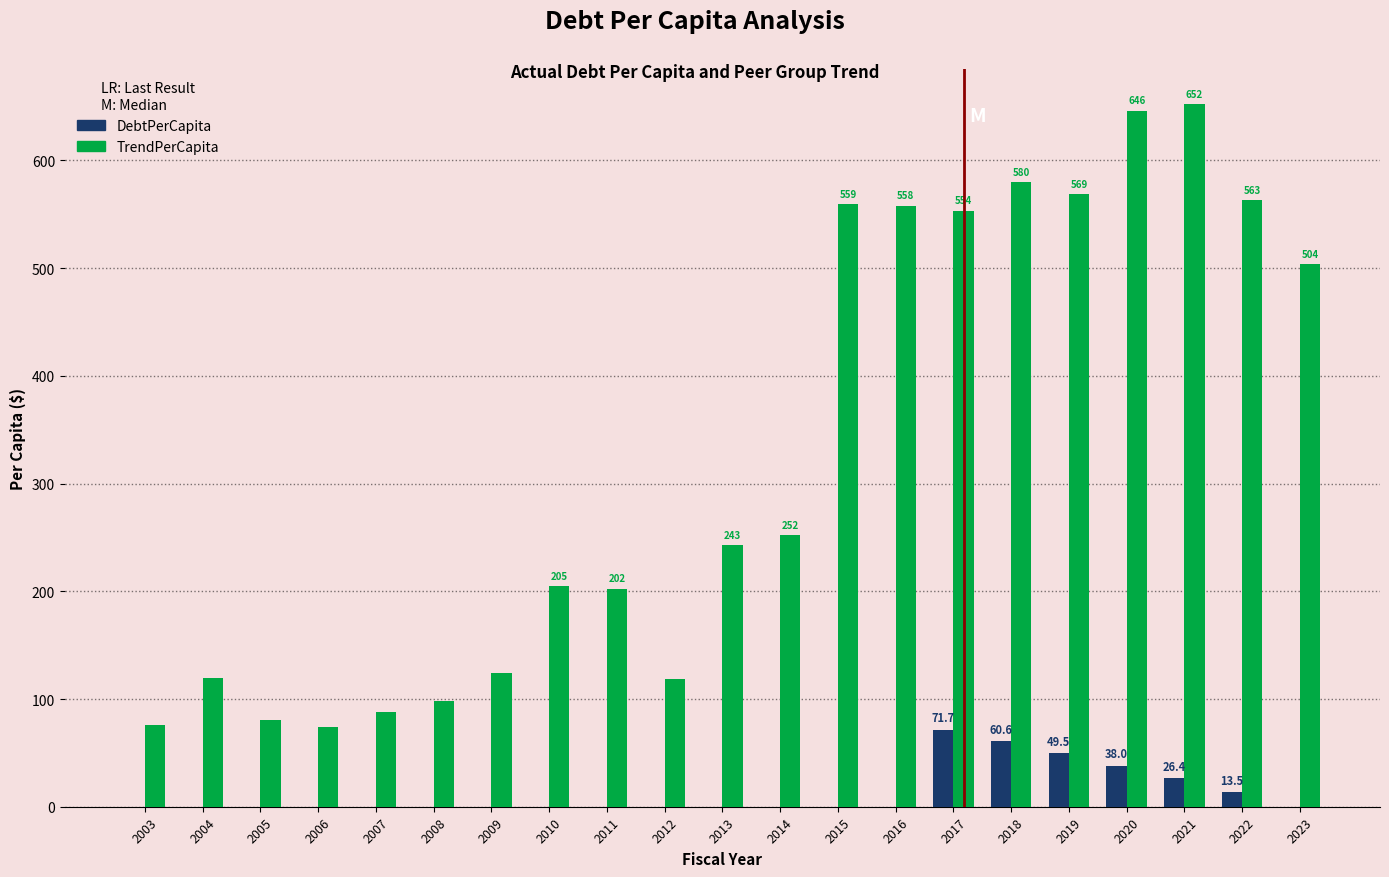

Which series changed the most between 2020 and 2023?

TrendPerCapita